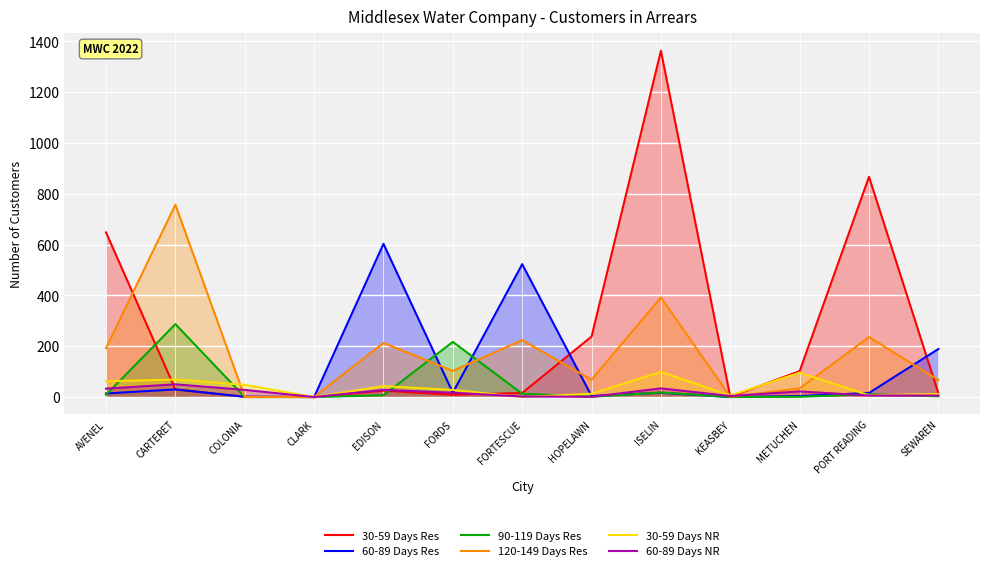

At which category is the sum across all series the highest?

ISELIN